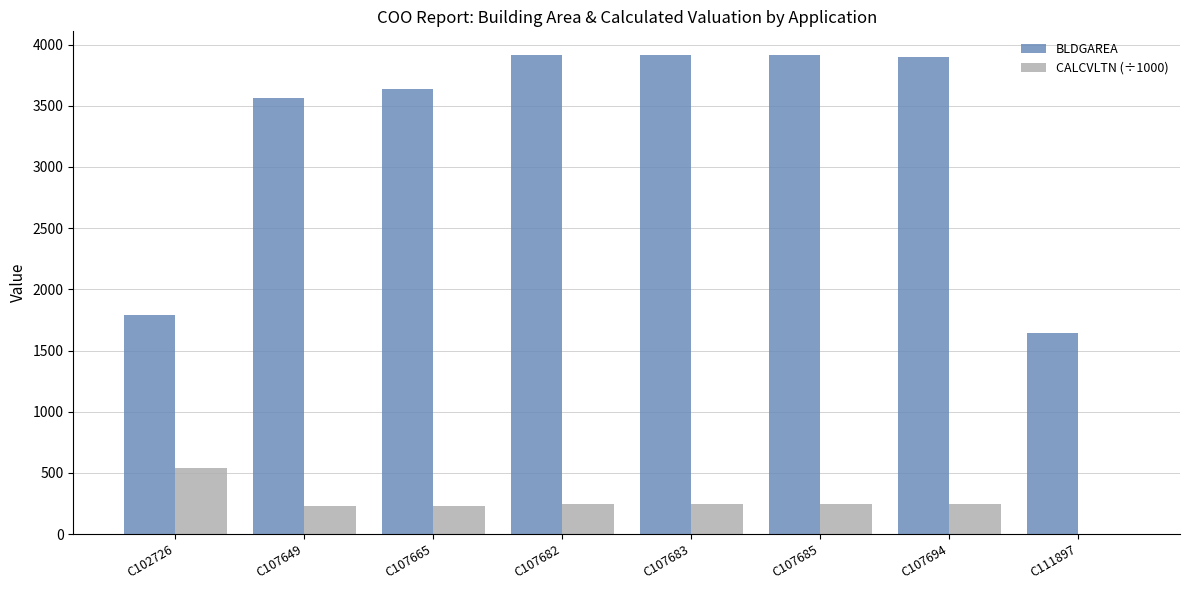

What is the difference between the CALCVLTN (÷1000) values at C111897 and C107694?

248.1